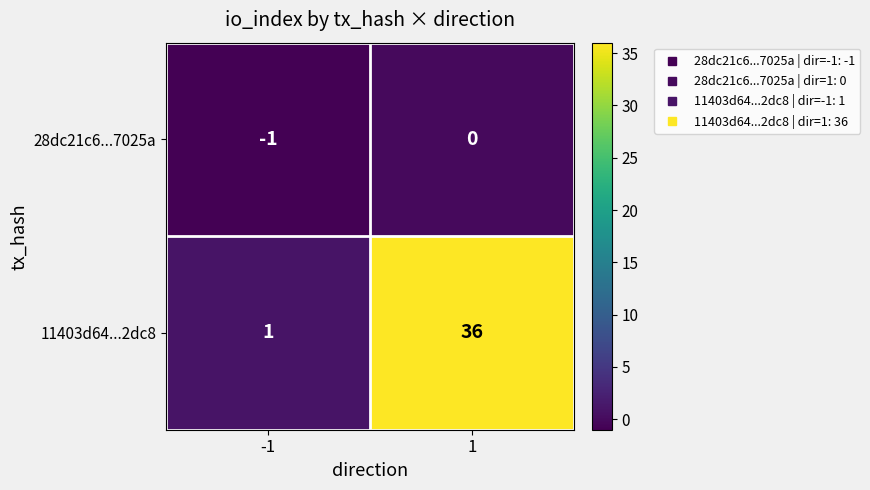

What is the maximum value shown in the chart?

36